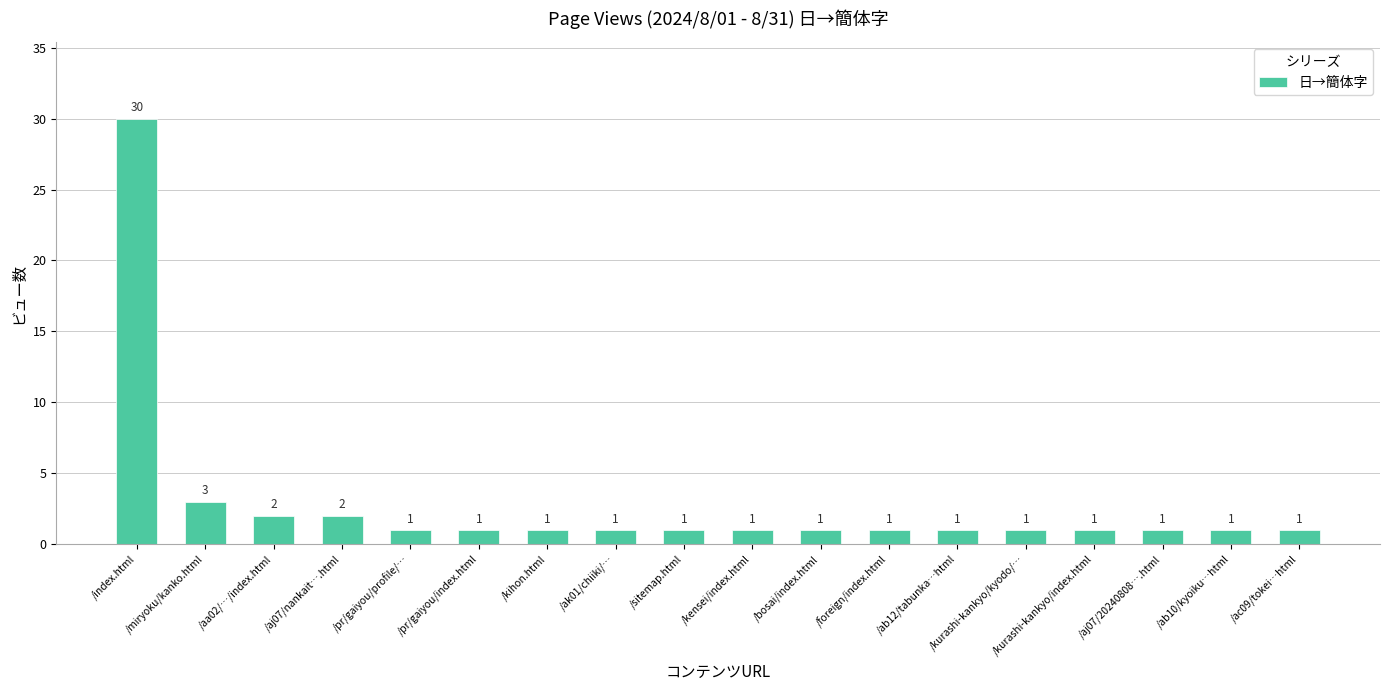

Reading right to left, what are all the values shown in this chart?

1	1	1	1	1	1	1	1	1	1	1	1	1	1	2	2	3	30